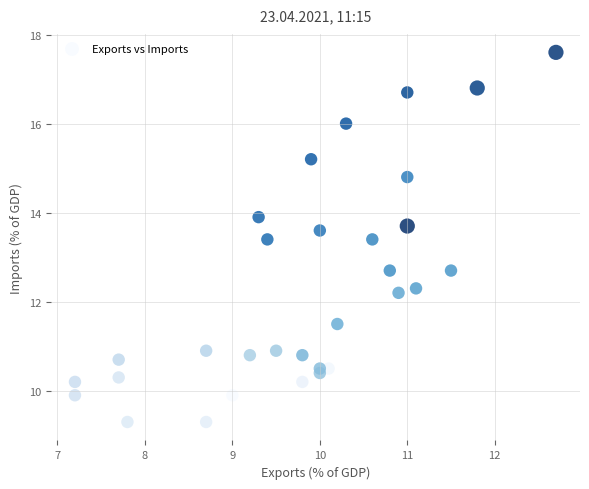

What is the range of Y values (max minus min)?

8.3